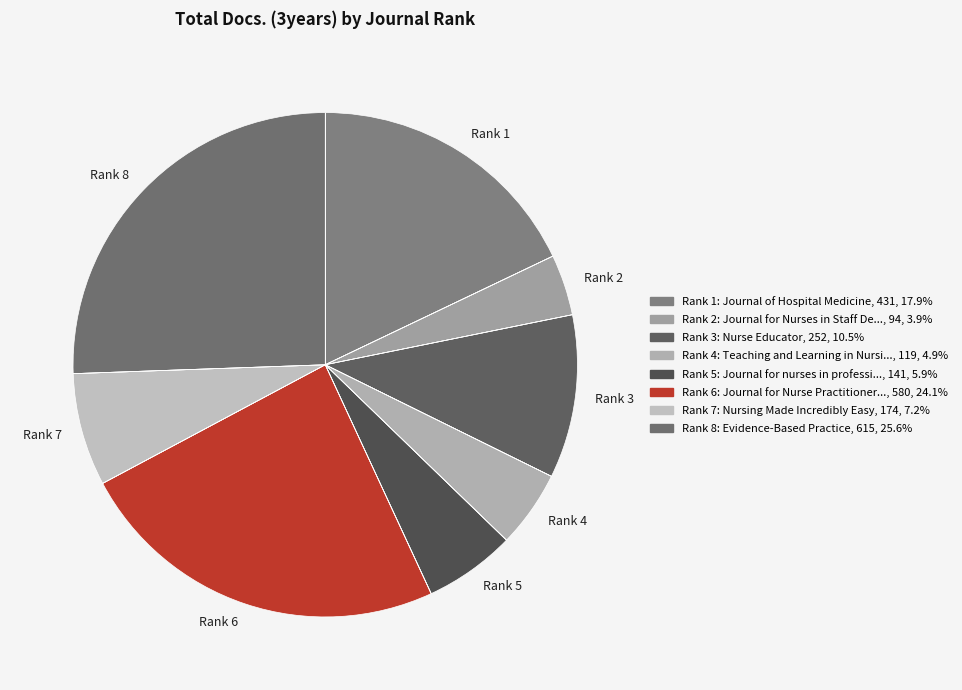

Does Rank 8 account for over 50% of the chart?

No